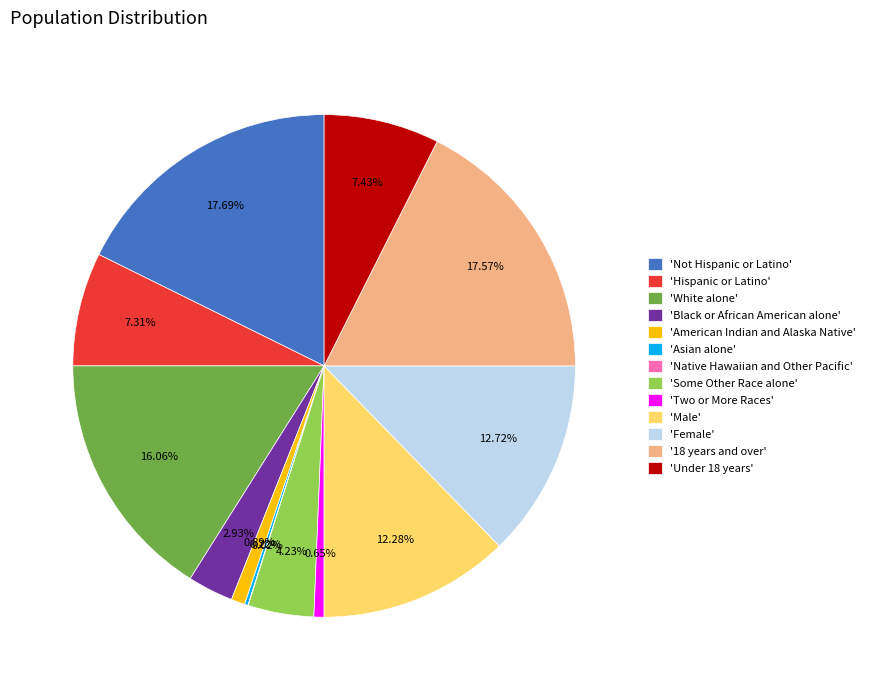

Which has a higher value, 'Some Other Race alone' or 'Male'?

'Male'